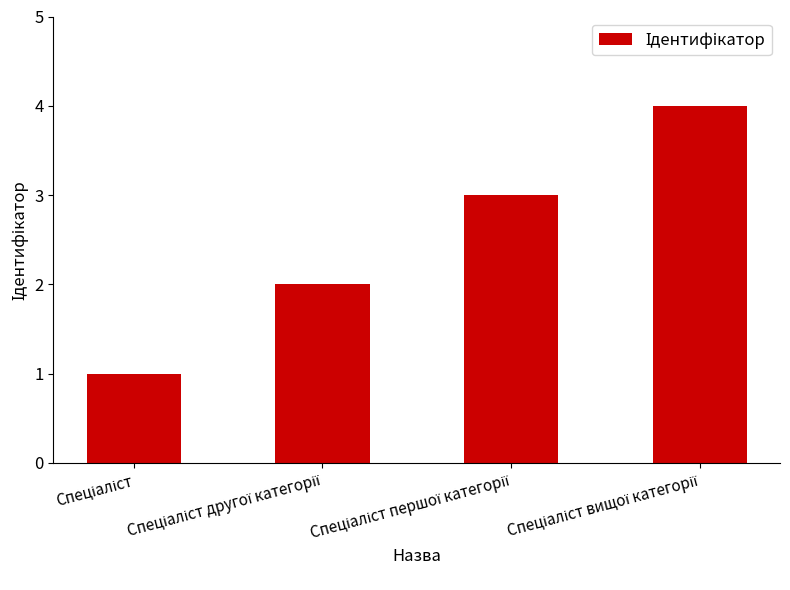

How many data points are less than 3?

2